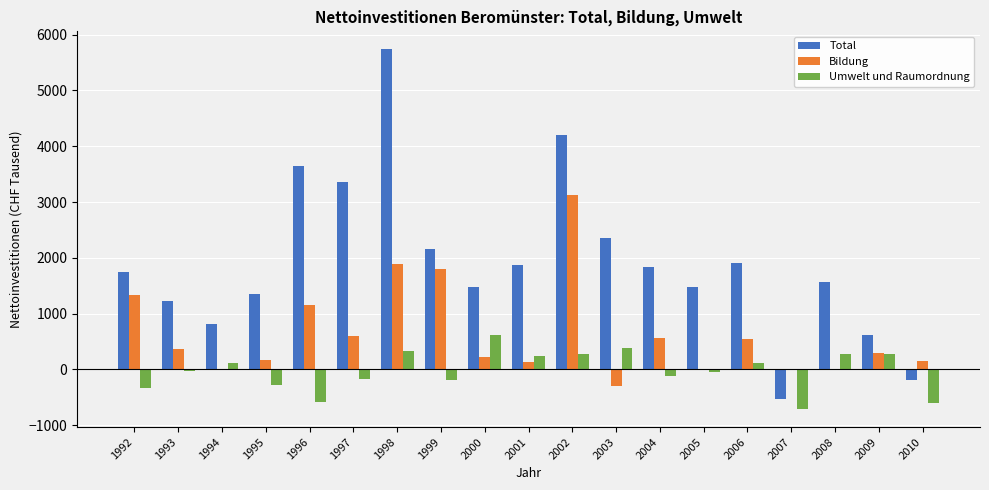

What is the total value across all series at 1994?

914.7